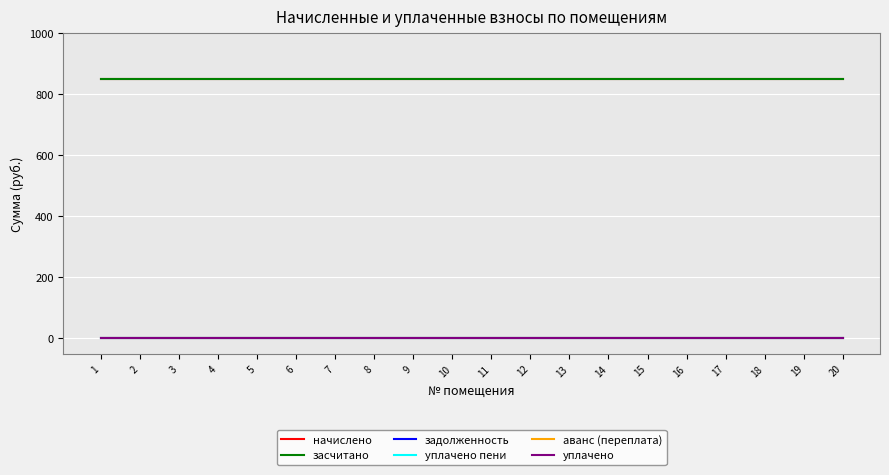

Is this an area chart (filled region under the line)?

No